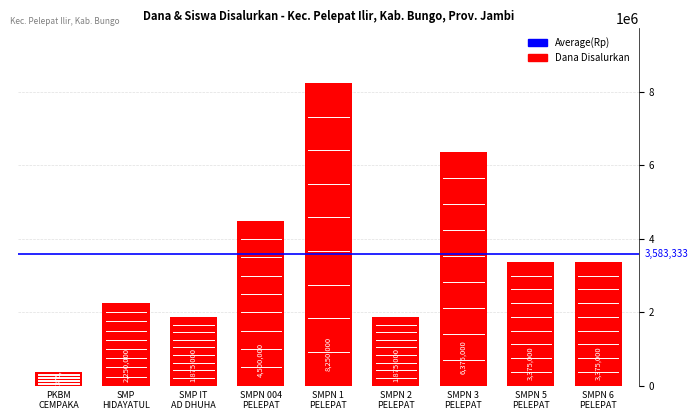

What is the minimum value shown in the chart?

375000